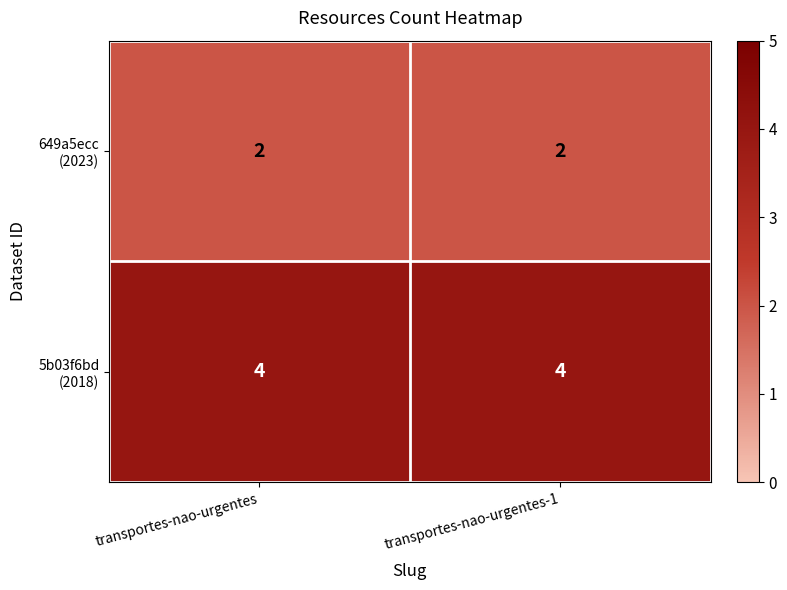

What is the total value across all series at transportes-nao-urgentes?

6